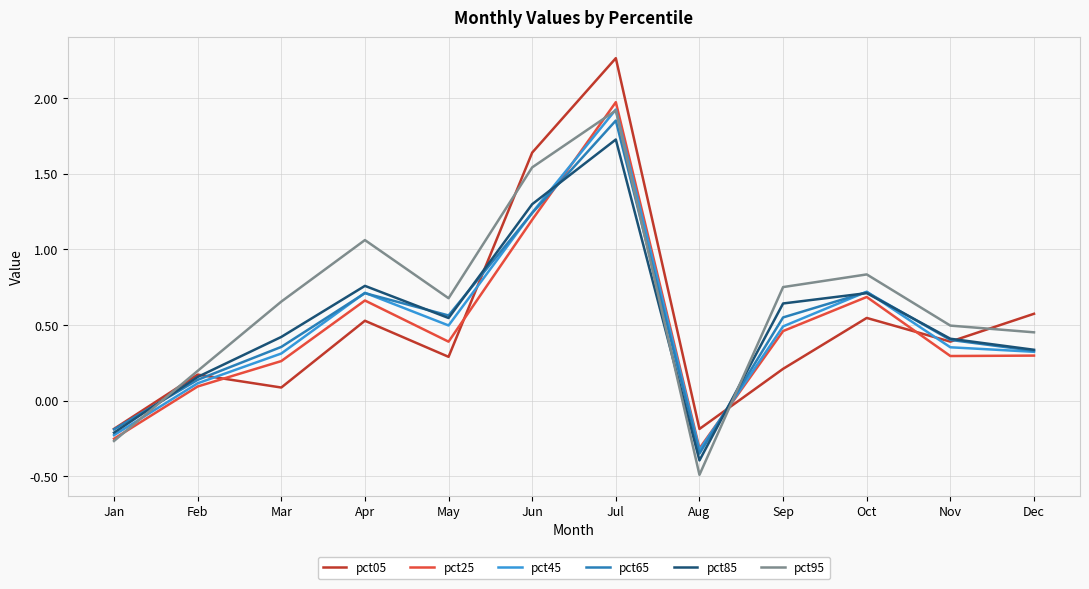

Which series has the largest range (max minus min)?

pct05